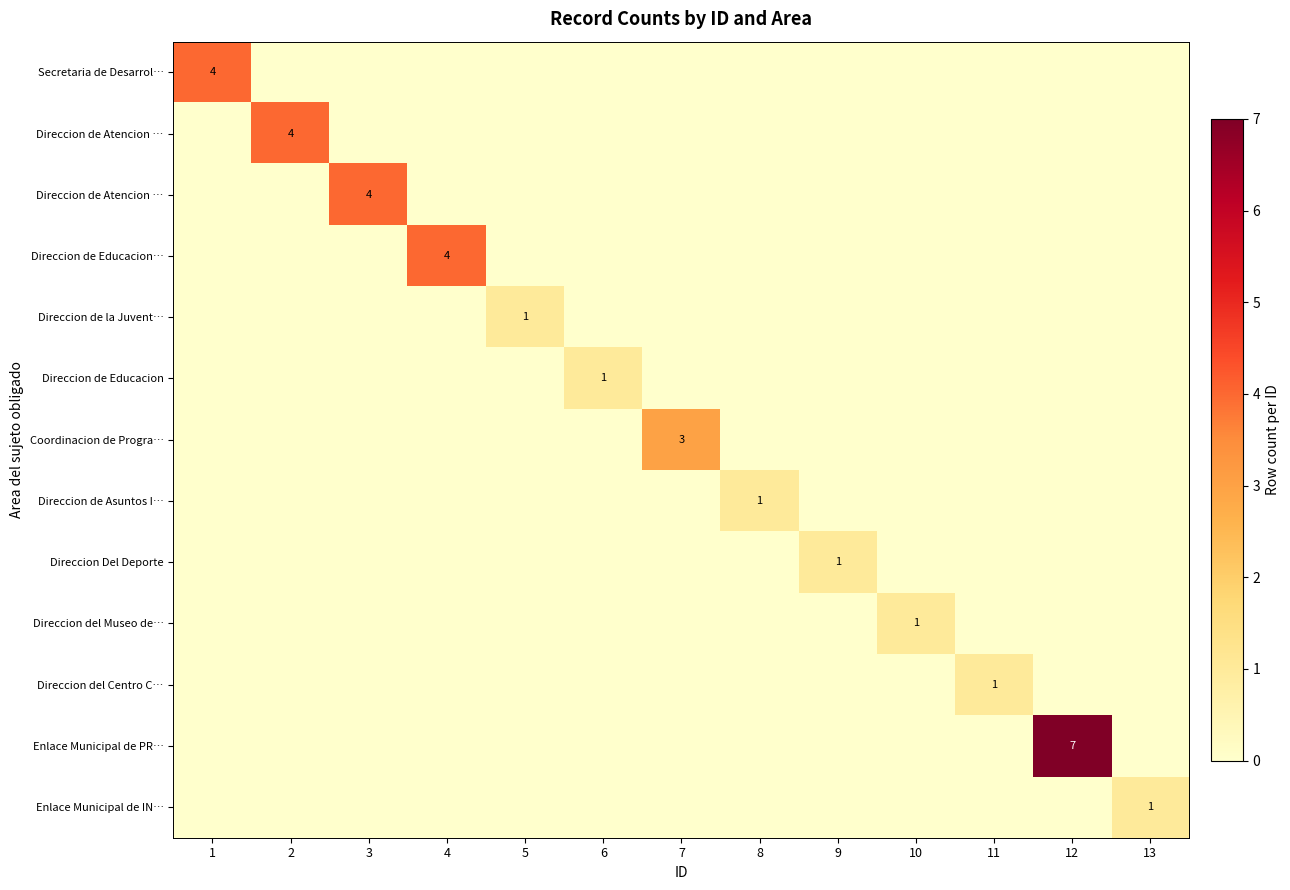

What is the maximum value shown in the chart?

7